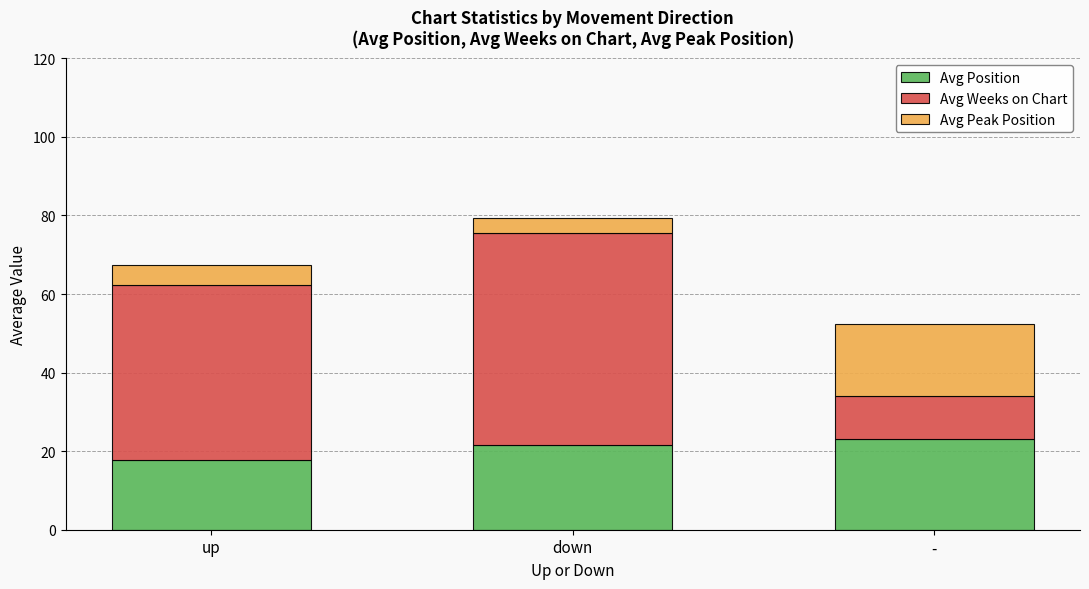

Are the bars grouped side by side (vs. stacked)?

No